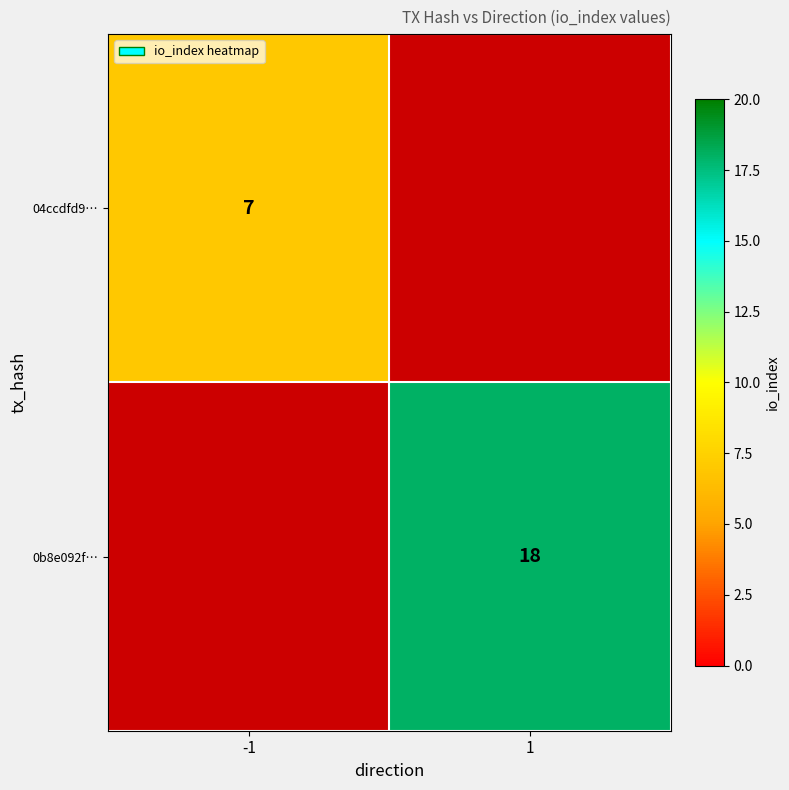

At how many categories does at least one series exceed 10?

1